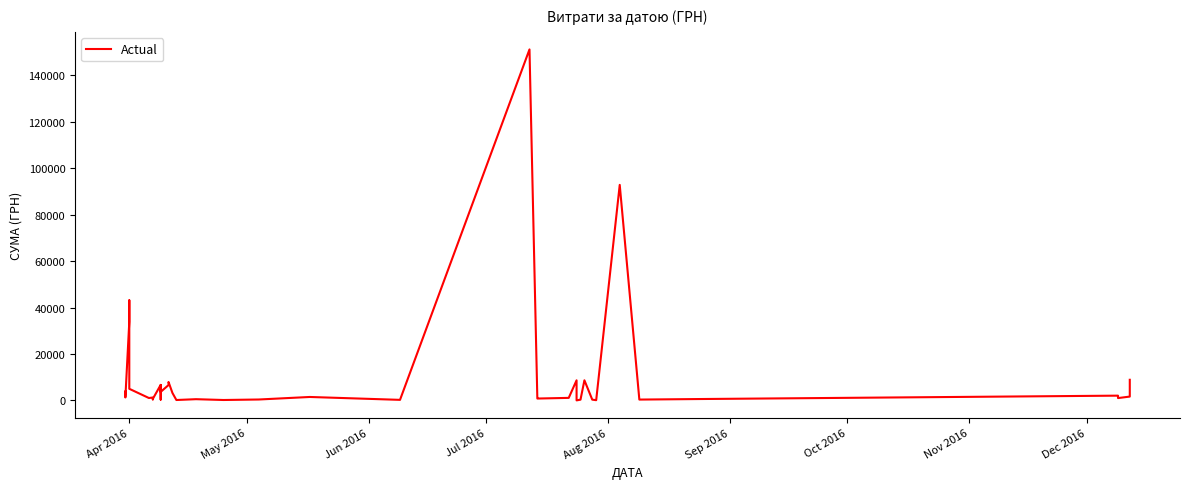

At which label does the data first exceed 1270?

Apr 2016